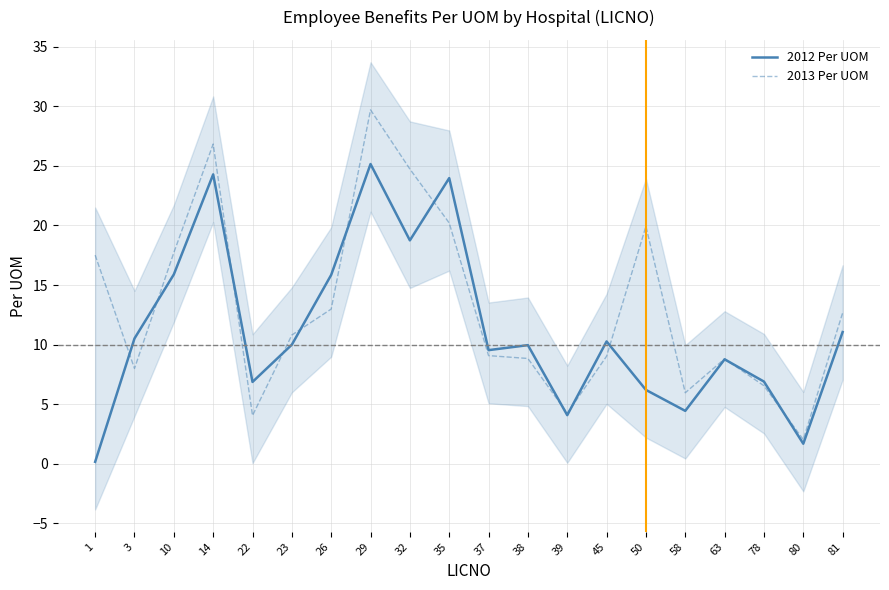

What is the average value of the 2012 Per UOM series?

11.2